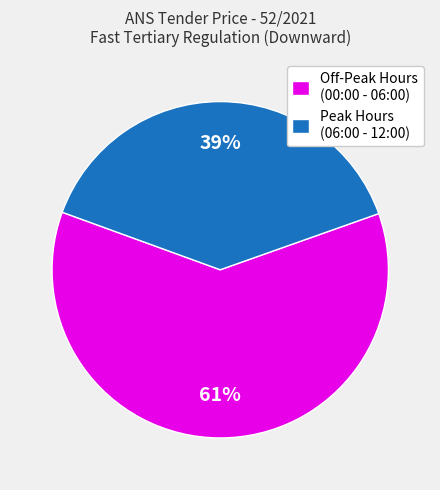

To the nearest percent, what percentage of the pie is Off-Peak Hours (00:00 - 06:00)?

61%